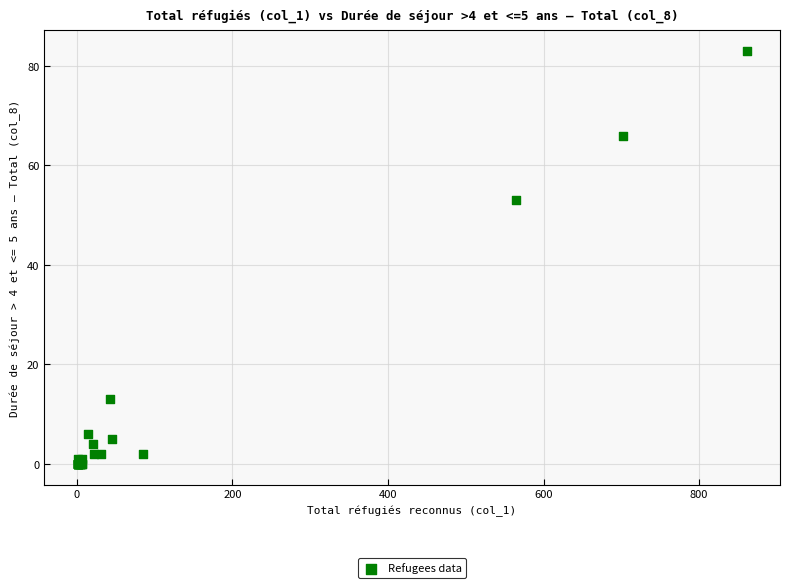

What Y value in the scatter plot is closest to 41?

53